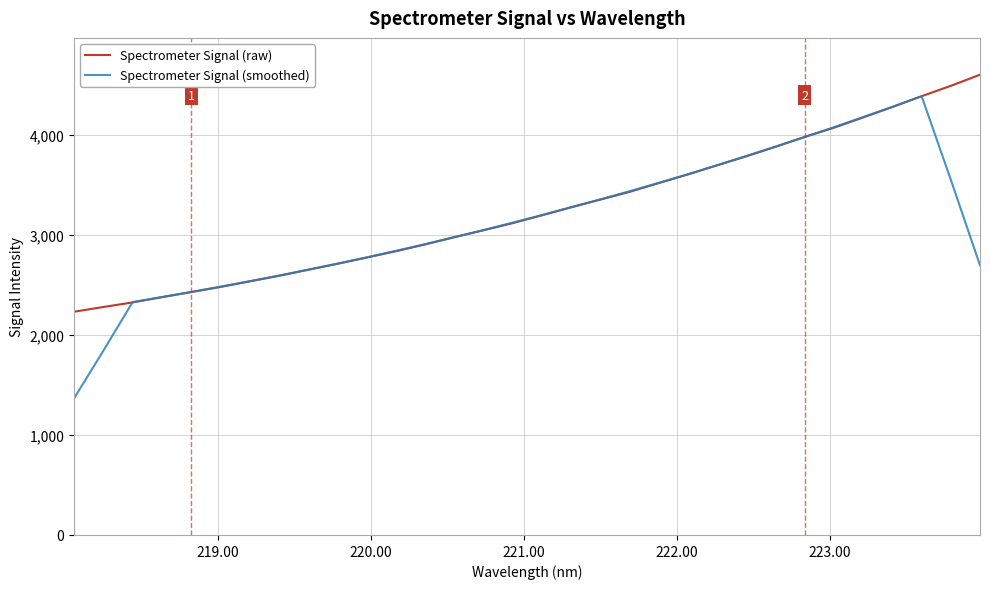

How many series are shown in this chart?

2